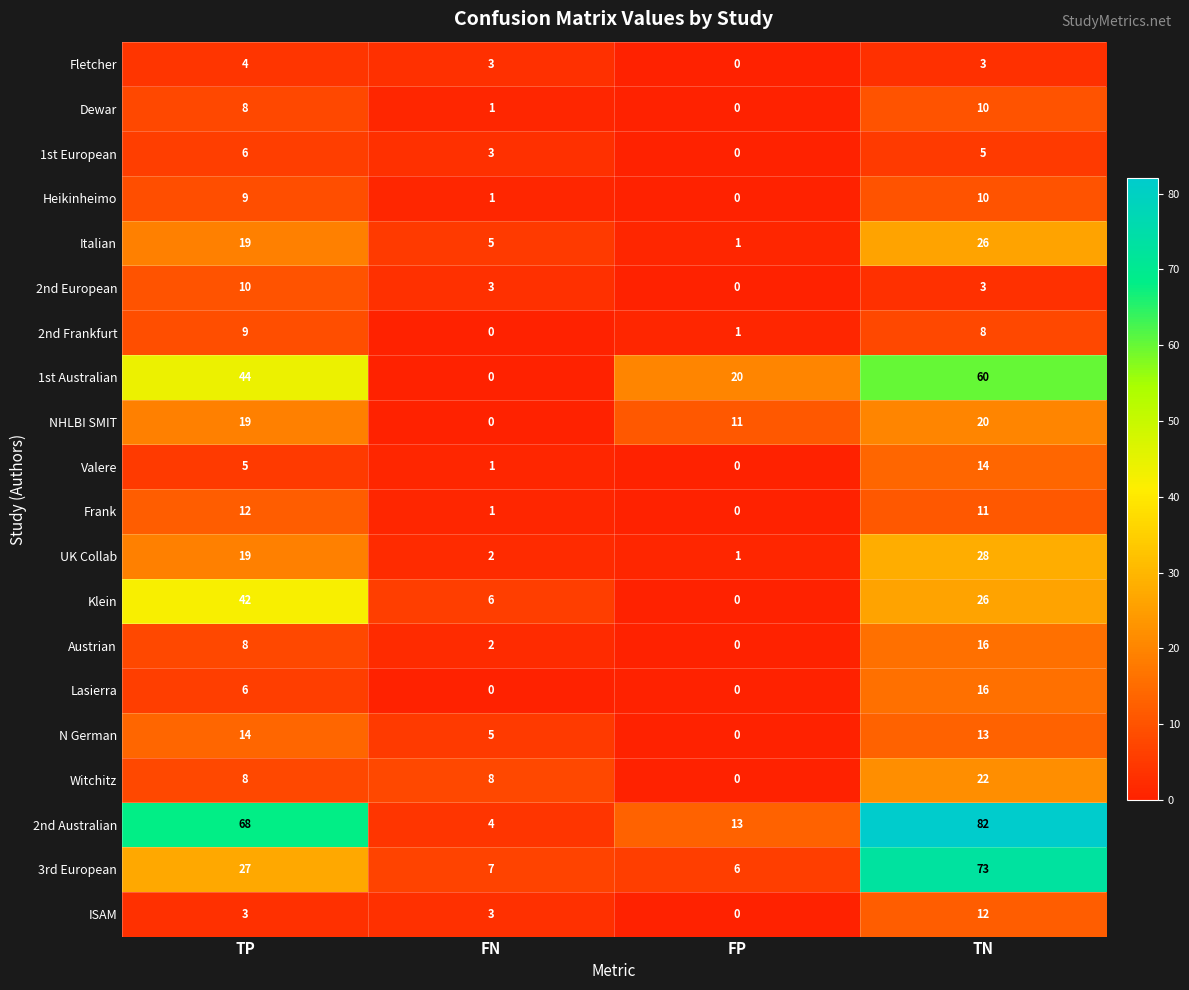

Count the 2nd Australian values in the range 13 to 82.

3